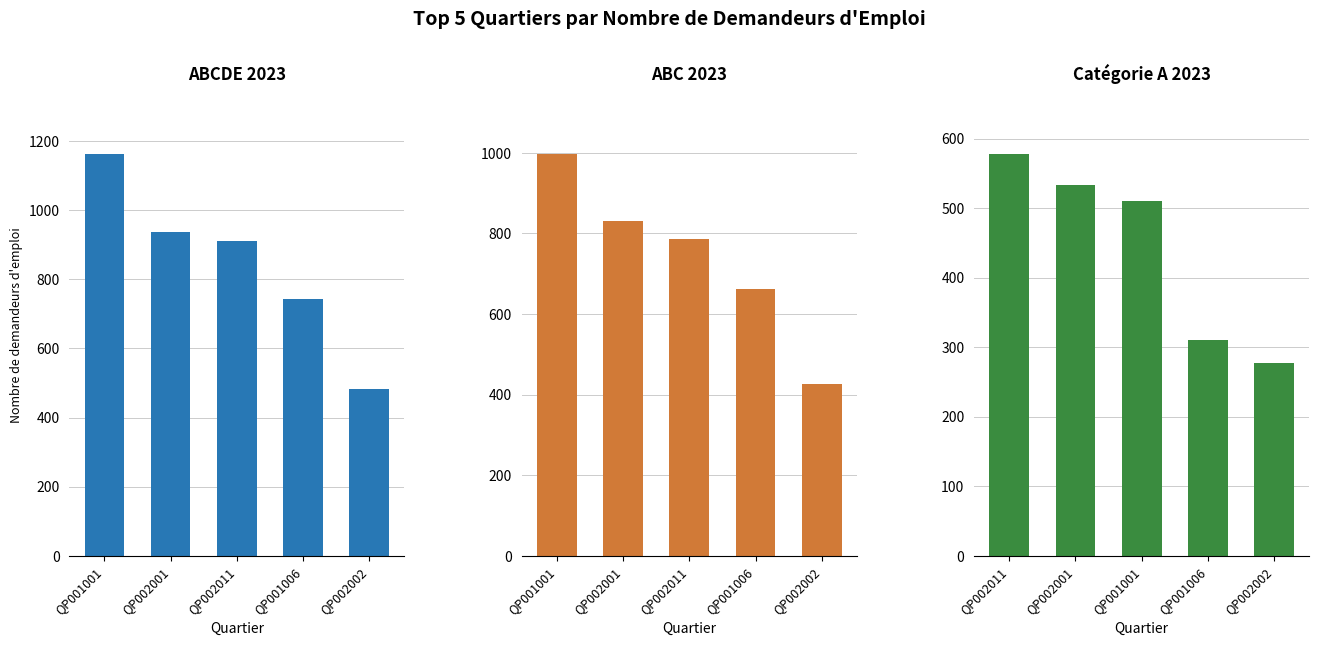

Are the bars grouped side by side (vs. stacked)?

Yes